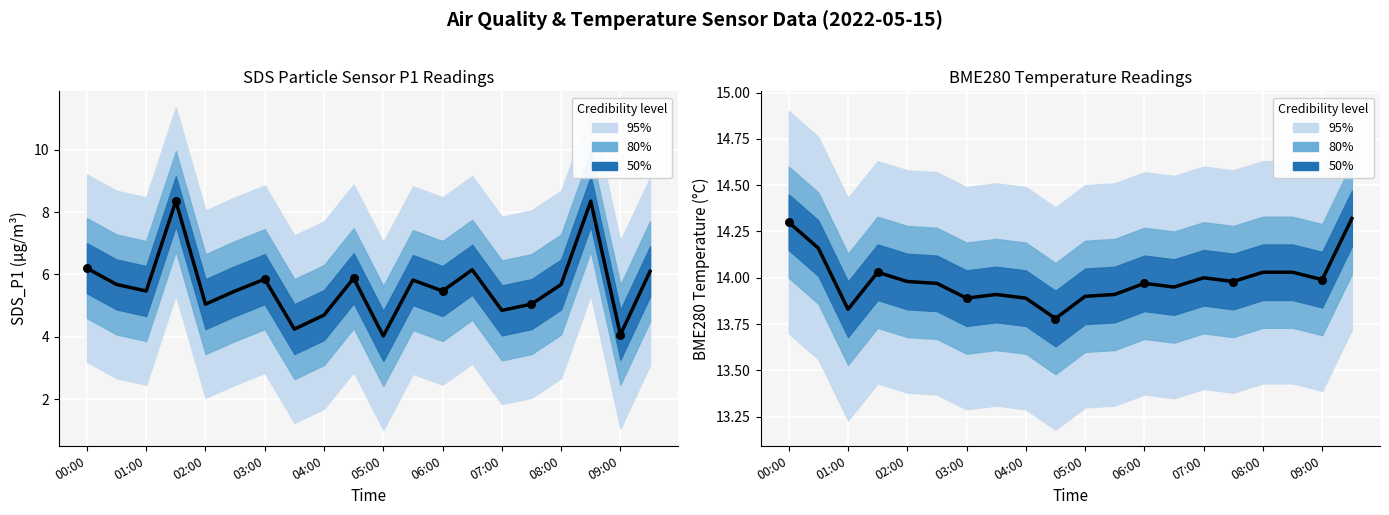

Which series contains the lowest Y value?

SDS_P1 mean